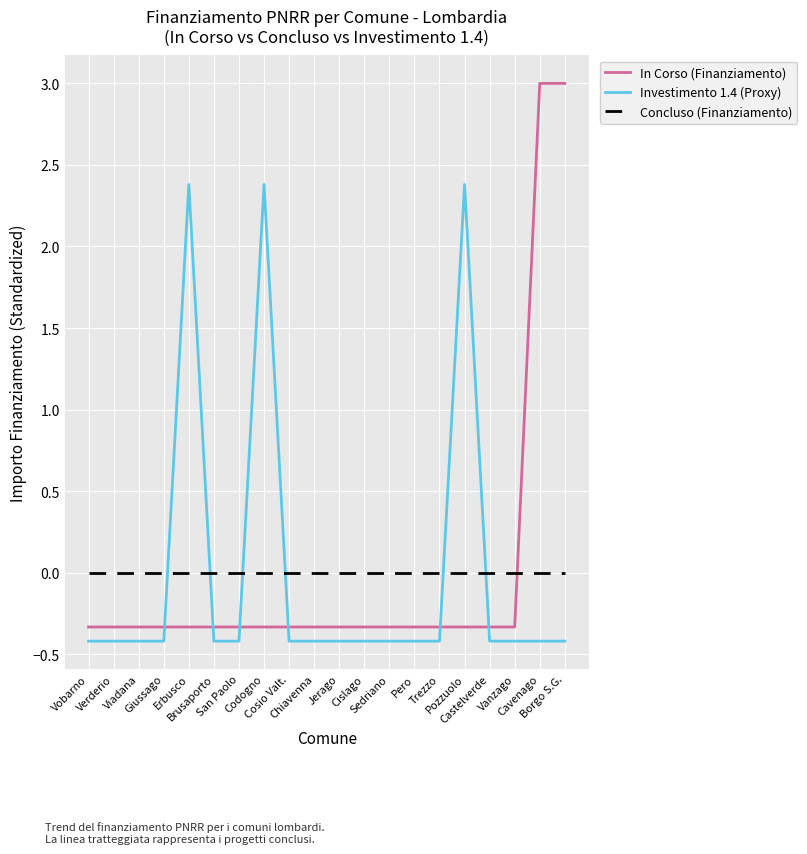

How many series are shown in this chart?

3